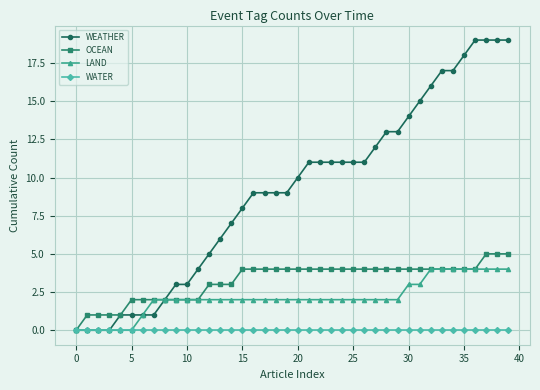

List the series in order of their peak value, highest first.

WEATHER, OCEAN, LAND, WATER